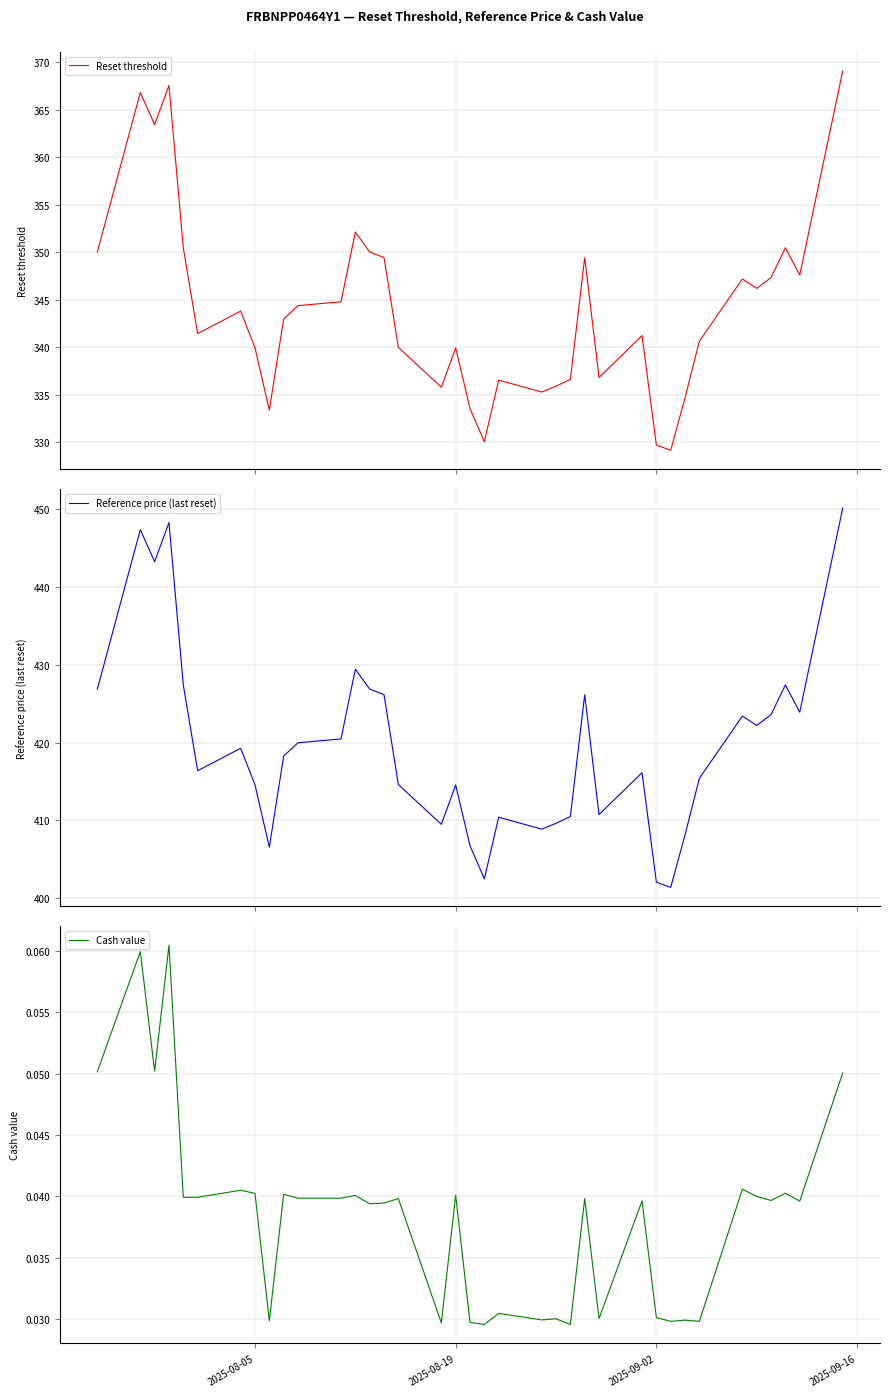

What is the maximum value for Reset threshold?

369.1